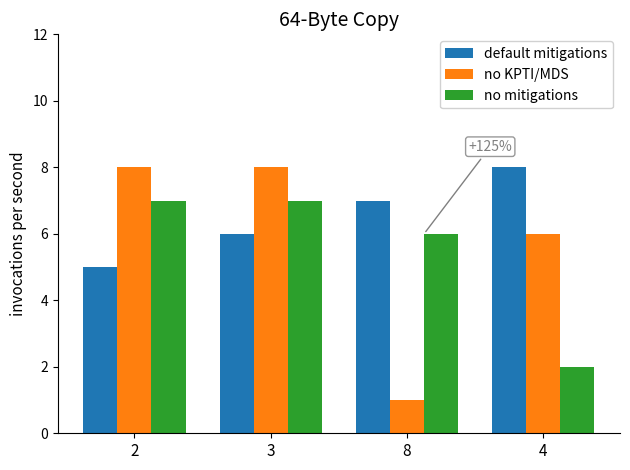

List the series in order of their overall mean, highest first.

default mitigations, no KPTI/MDS, no mitigations